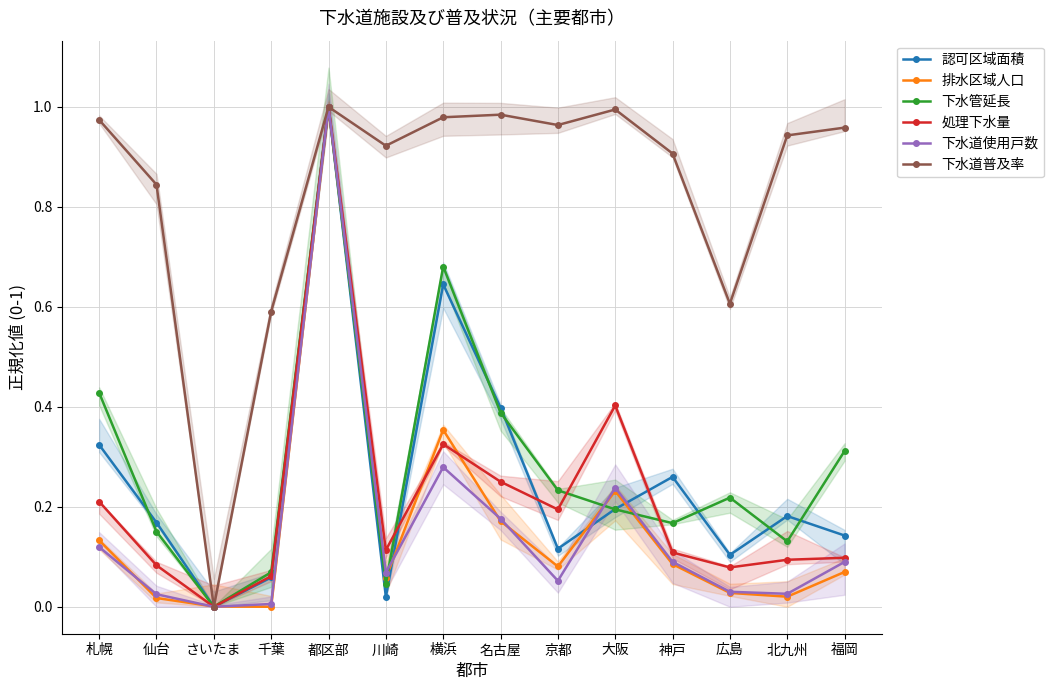

How many categories are shown in the chart?

14